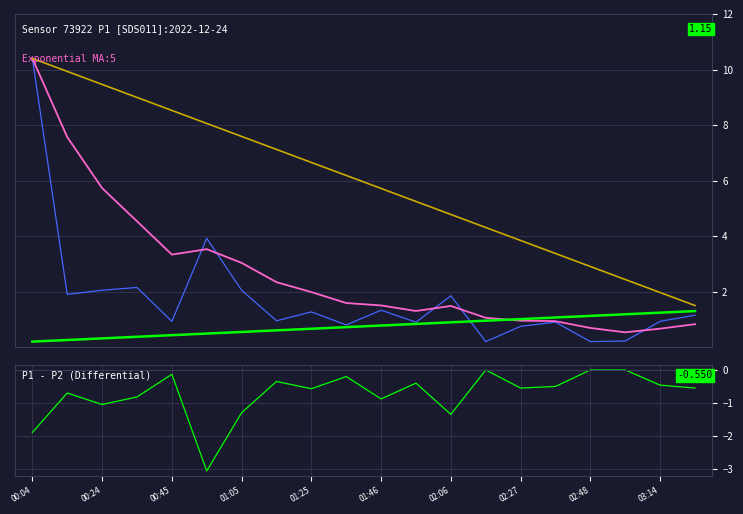

What is the value of the 1st point from the left?

10.4